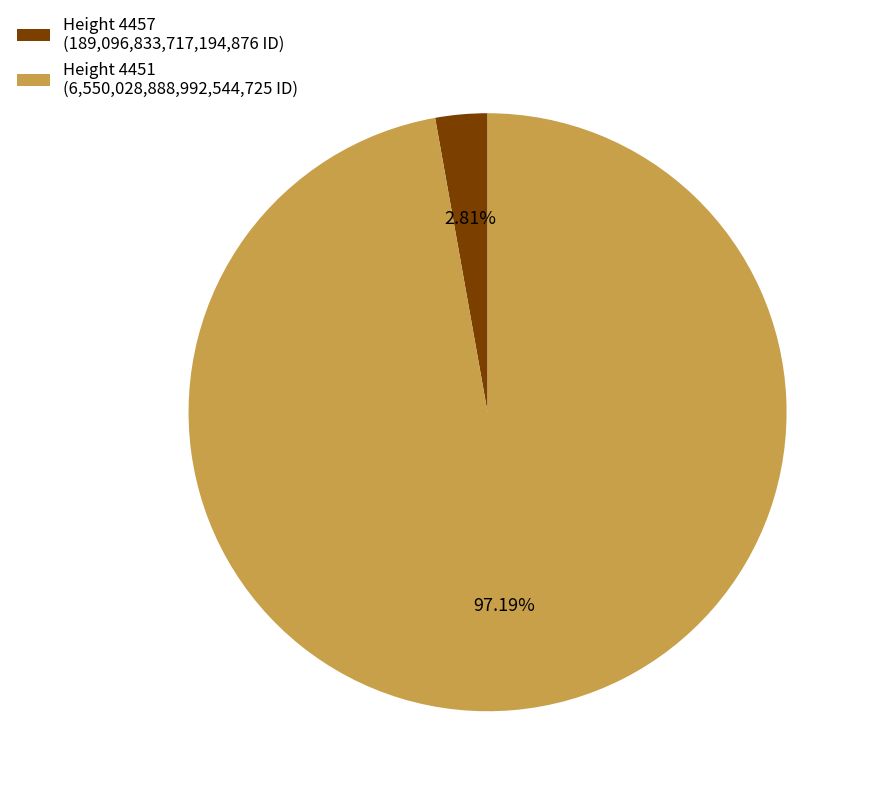

To the nearest percent, what is the difference between the largest and smallest slice percentages?

94%